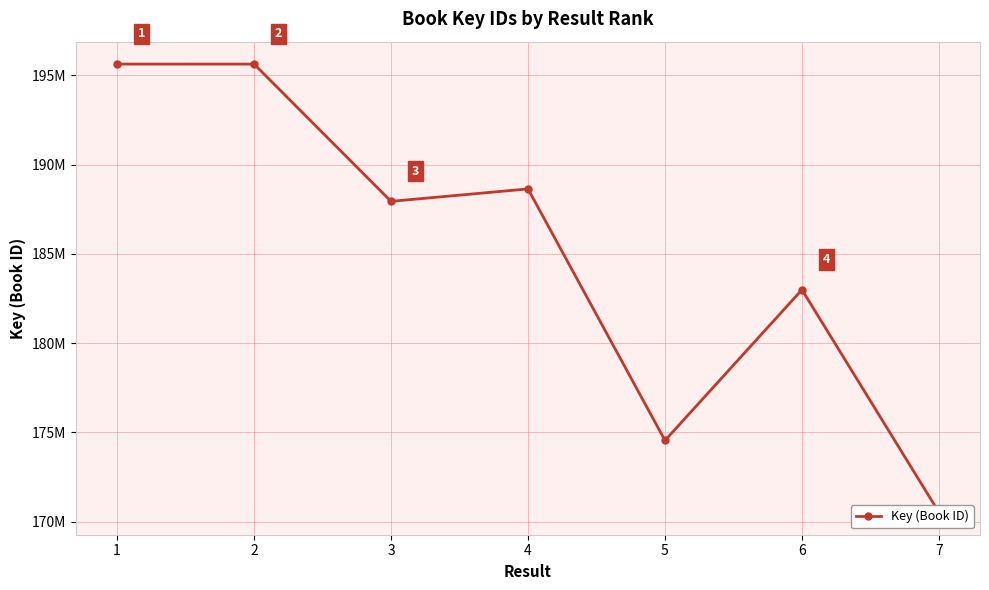

How many lines are shown in the chart?

1